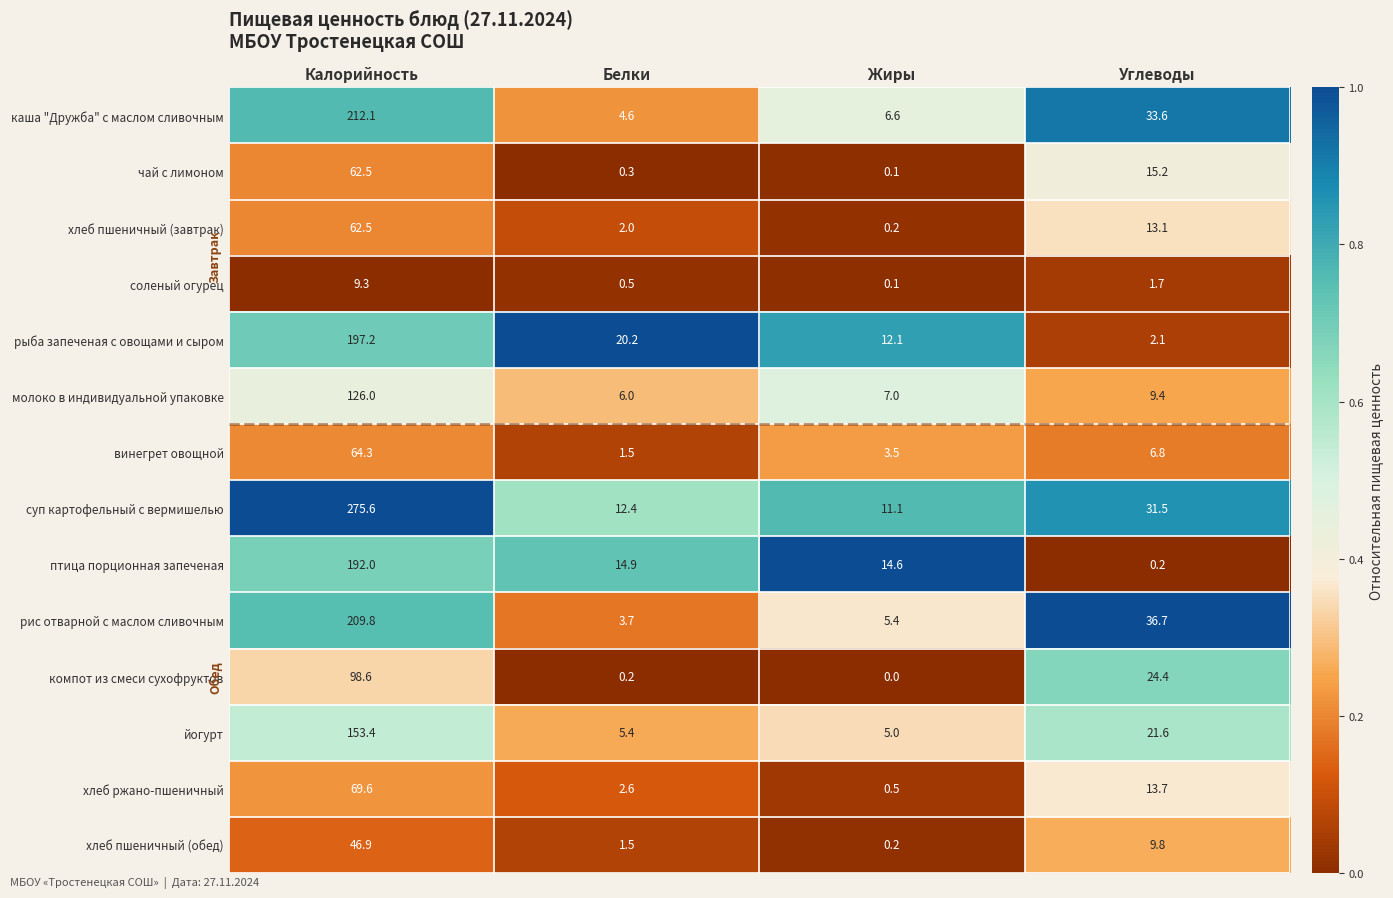

Which series has the largest range (max minus min)?

суп картофельный с вермишелью